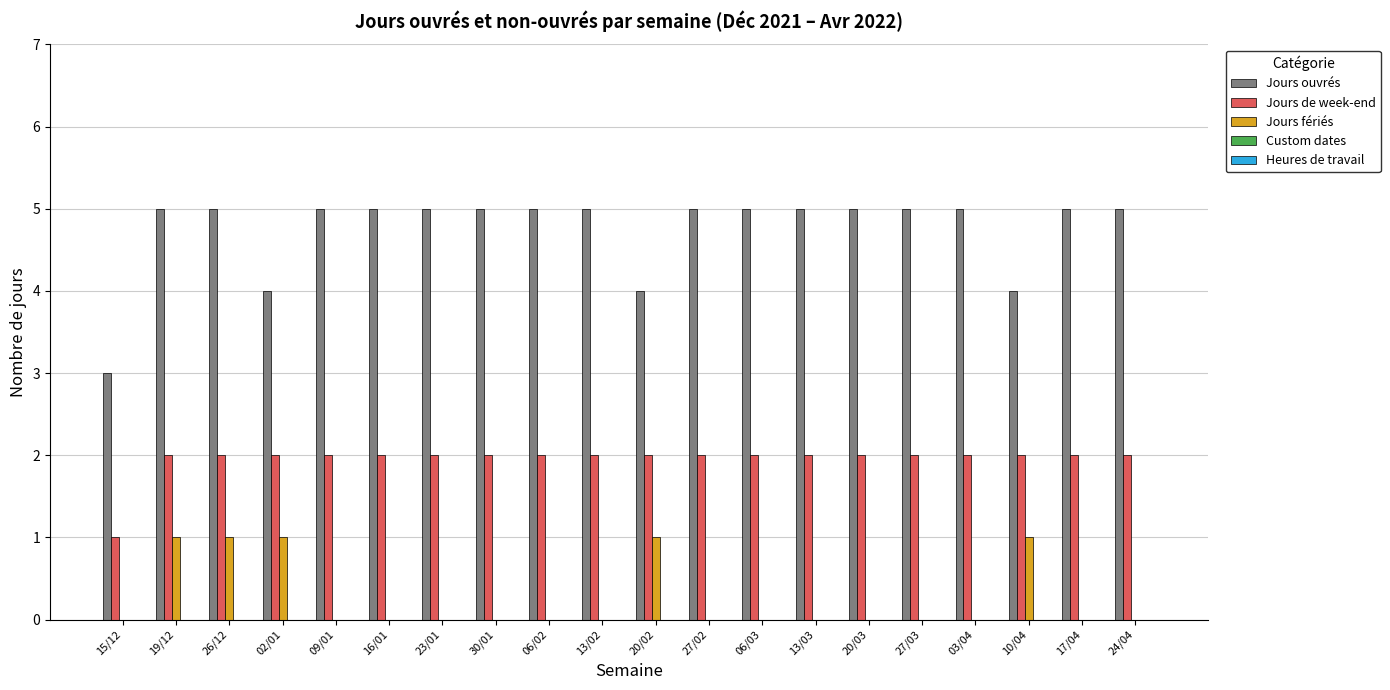

Which series has the largest total across all categories?

Jours ouvrés